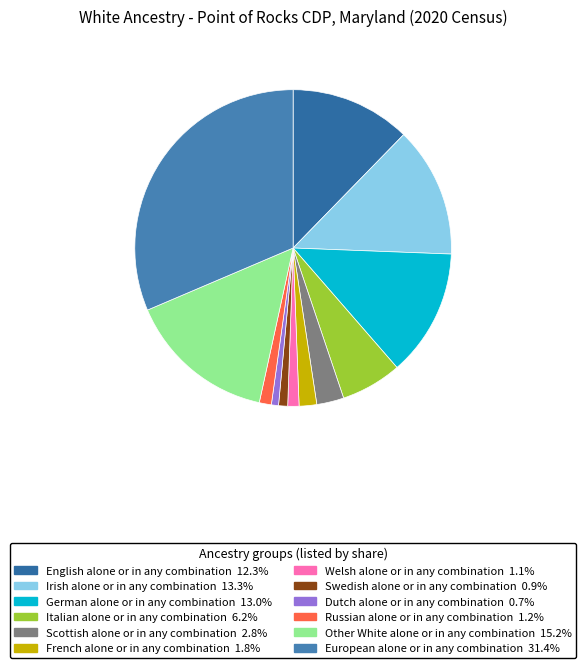

True or false: Scottish alone or in any combination accounts for 3% of the total.

True